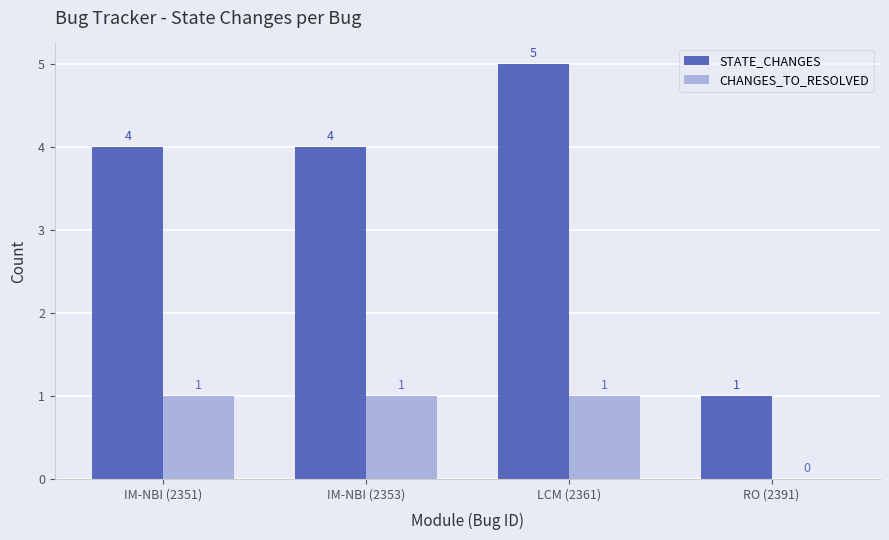

Reading left to right, transcribe all the data shown in this chart.

STATE_CHANGES: IM-NBI (2351)=4	IM-NBI (2353)=4	LCM (2361)=5	RO (2391)=1
CHANGES_TO_RESOLVED: IM-NBI (2351)=1	IM-NBI (2353)=1	LCM (2361)=1	RO (2391)=0